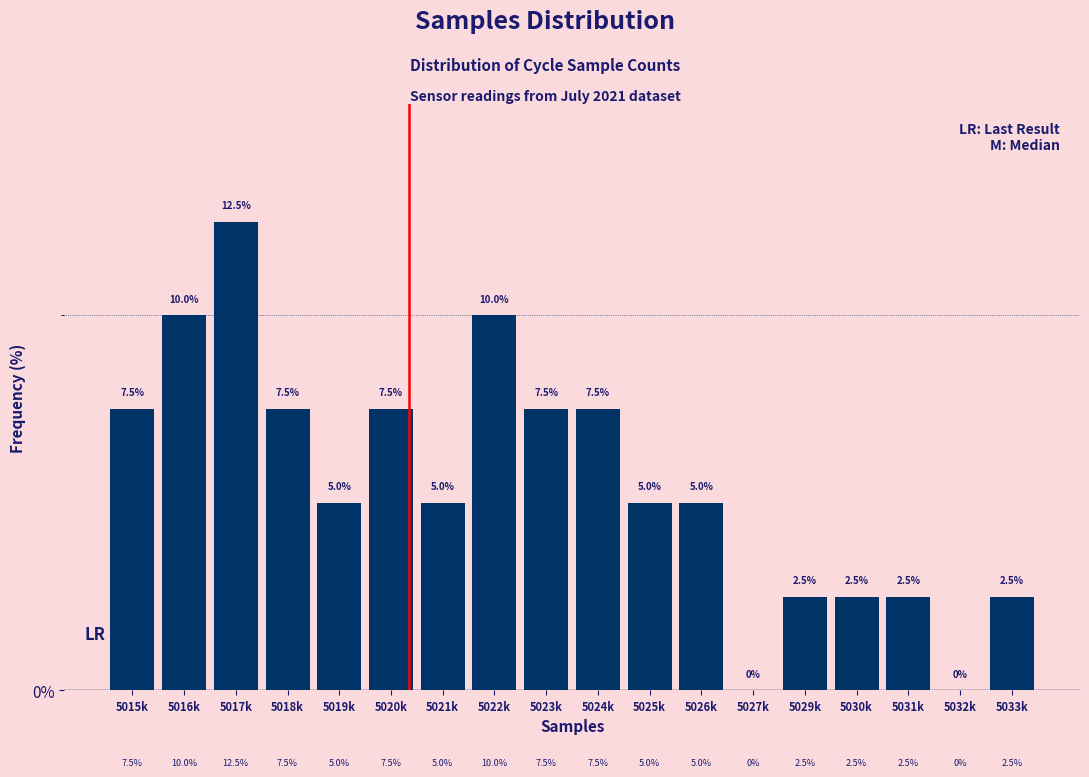

Reading left to right, transcribe all the data shown in this chart.

5015k=7.5	5016k=10.0	5017k=12.5	5018k=7.5	5019k=5.0	5020k=7.5	5021k=5.0	5022k=10.0	5023k=7.5	5024k=7.5	5025k=5.0	5026k=5.0	5027k=0.0	5029k=2.5	5030k=2.5	5031k=2.5	5032k=0.0	5033k=2.5